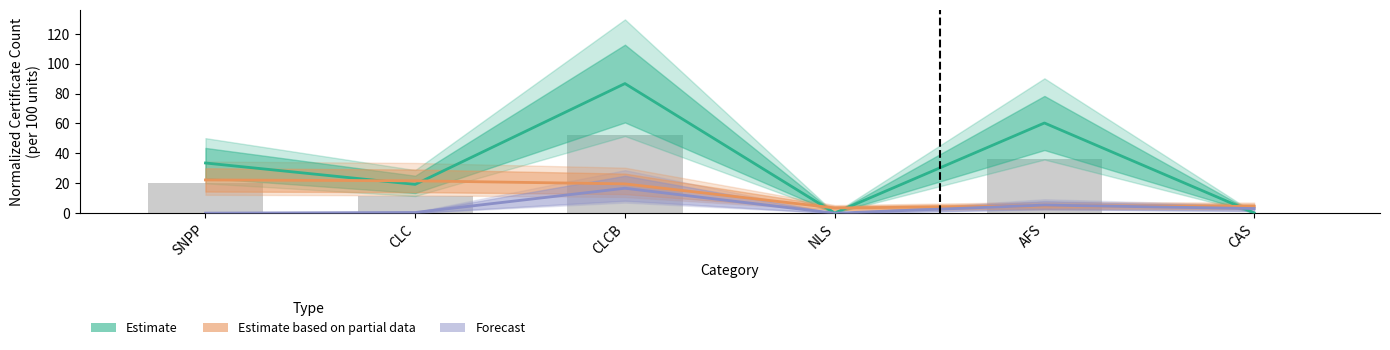

What is the difference between the maximum and minimum values in the Forecast series?

16.7